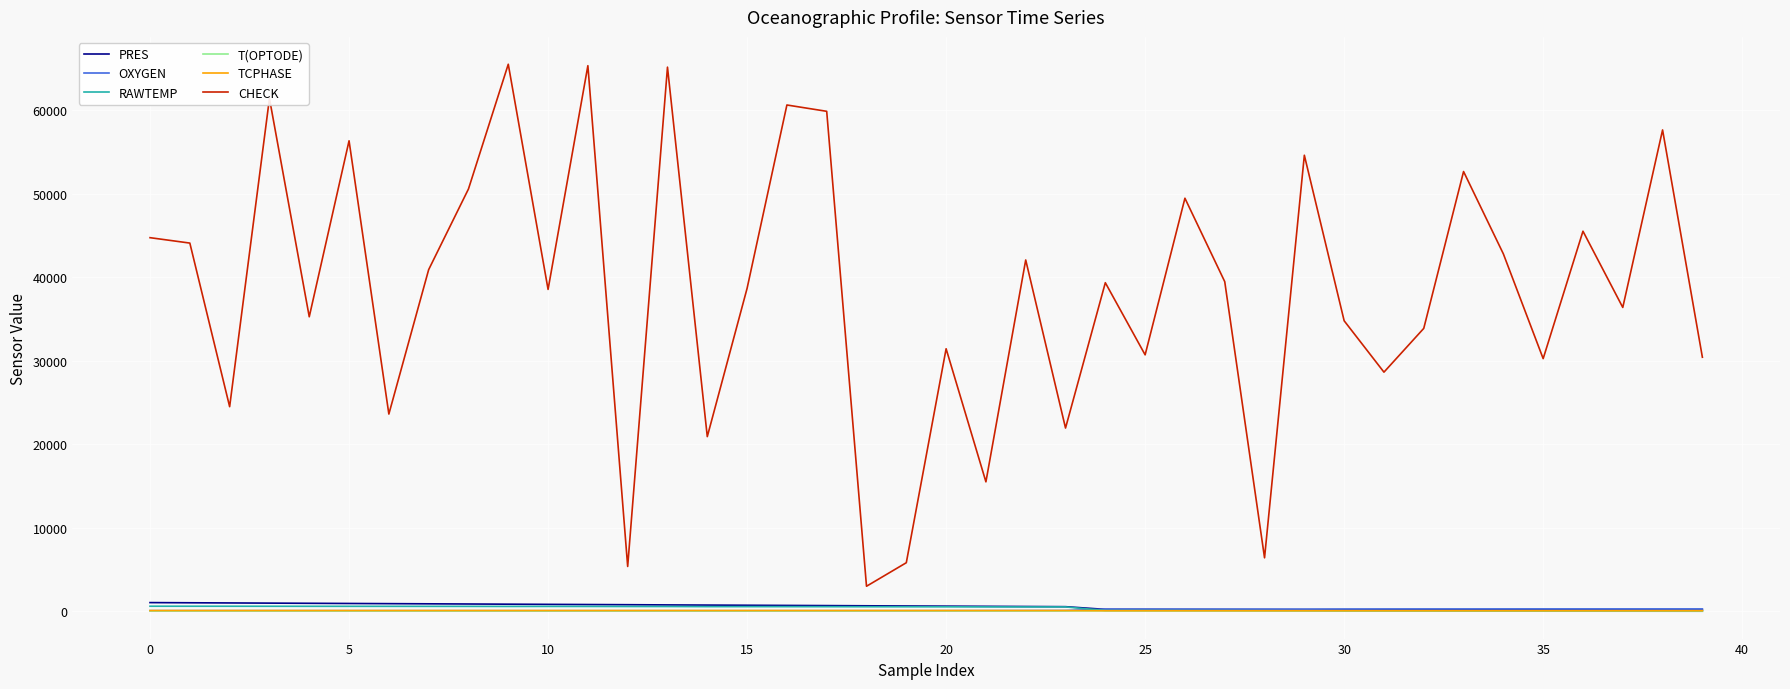

True or false: TCPHASE and CHECK cross at least once.

False